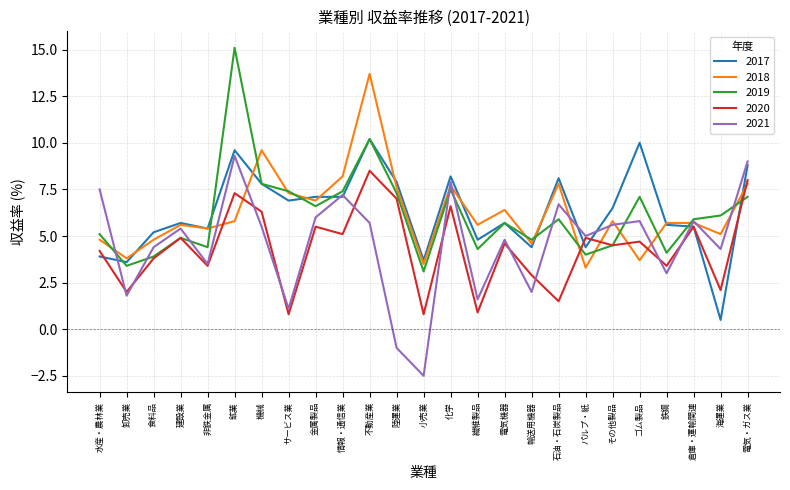

Between 鉱業 and 小売業, which series saw the biggest shift?

2019